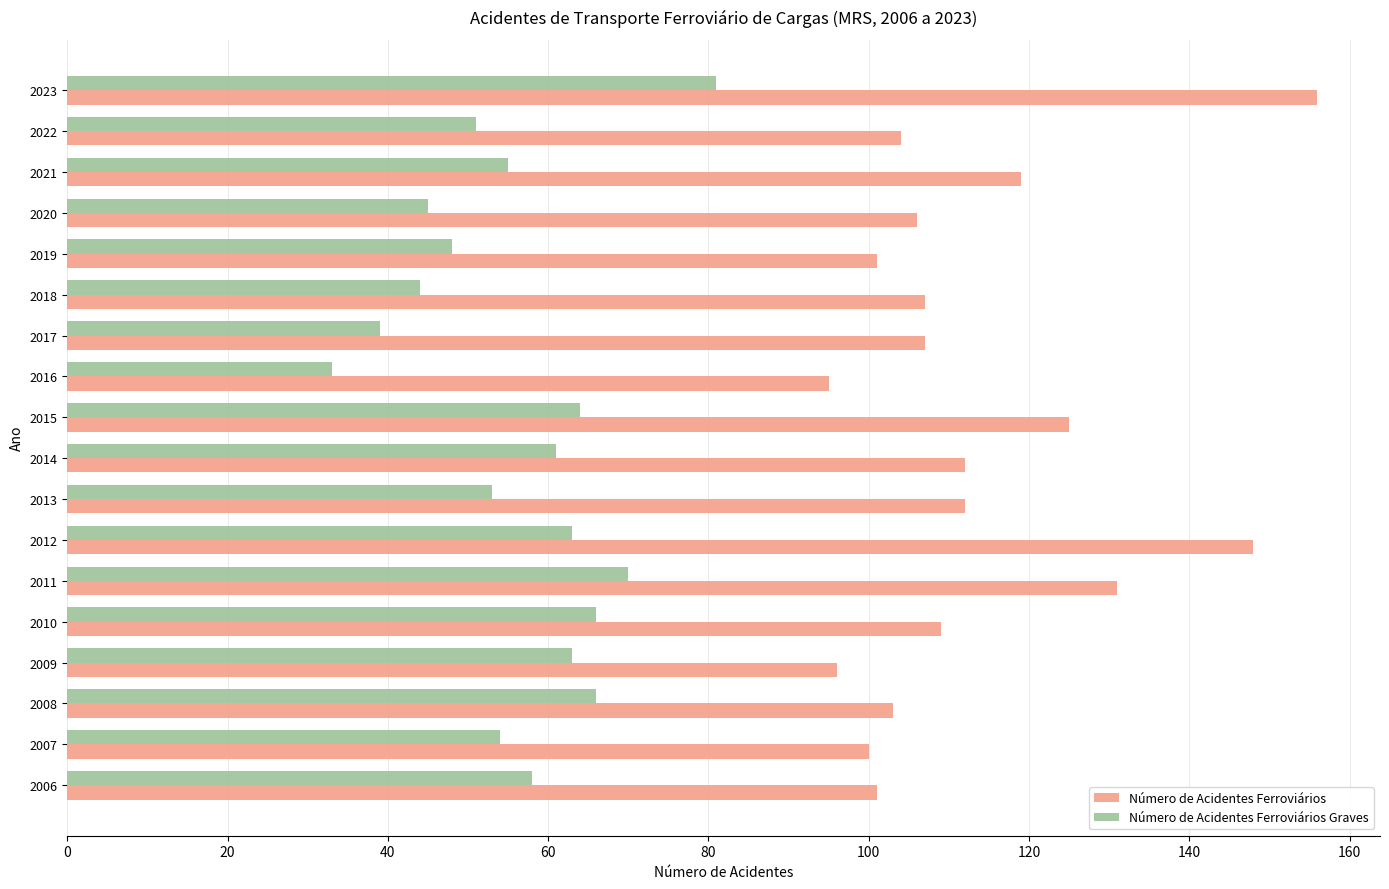

Which series has the widest spread of values?

Número de Acidentes Ferroviários